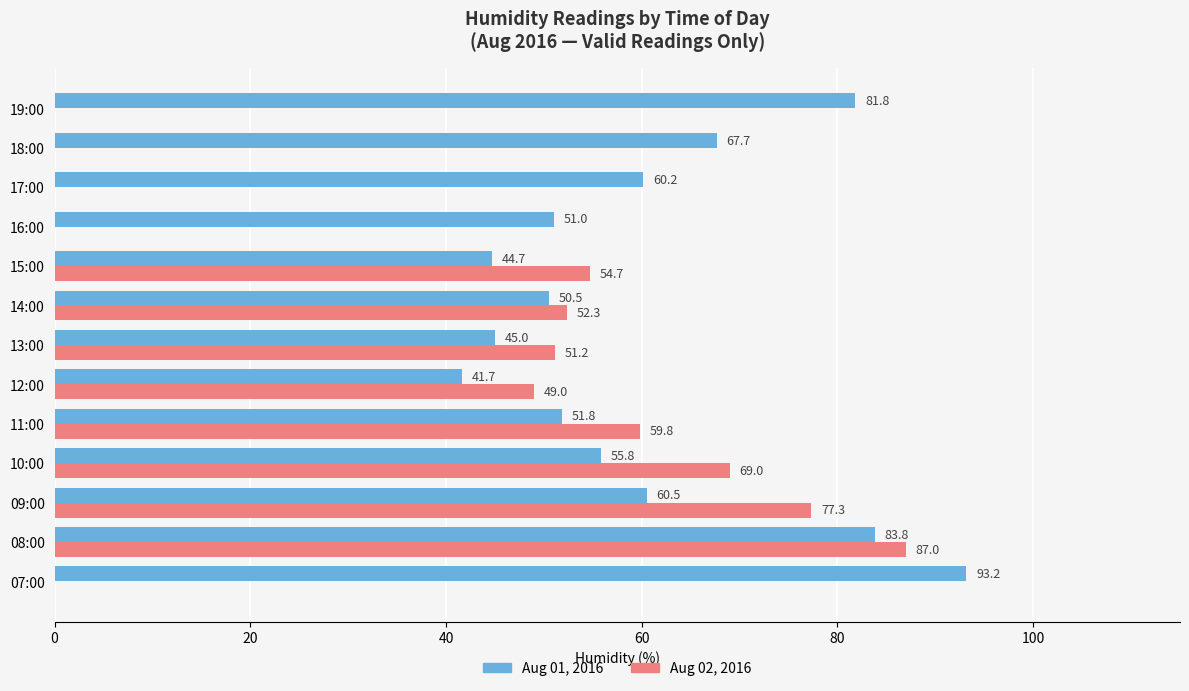

Which series has the largest total across all categories?

Aug 01, 2016